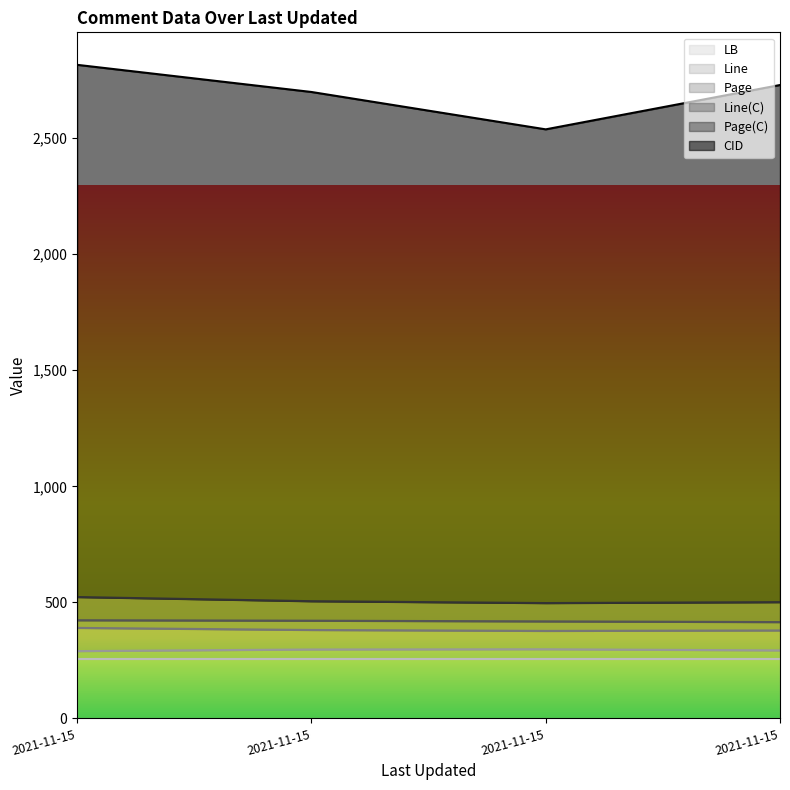

How many lines are shown in the chart?

6